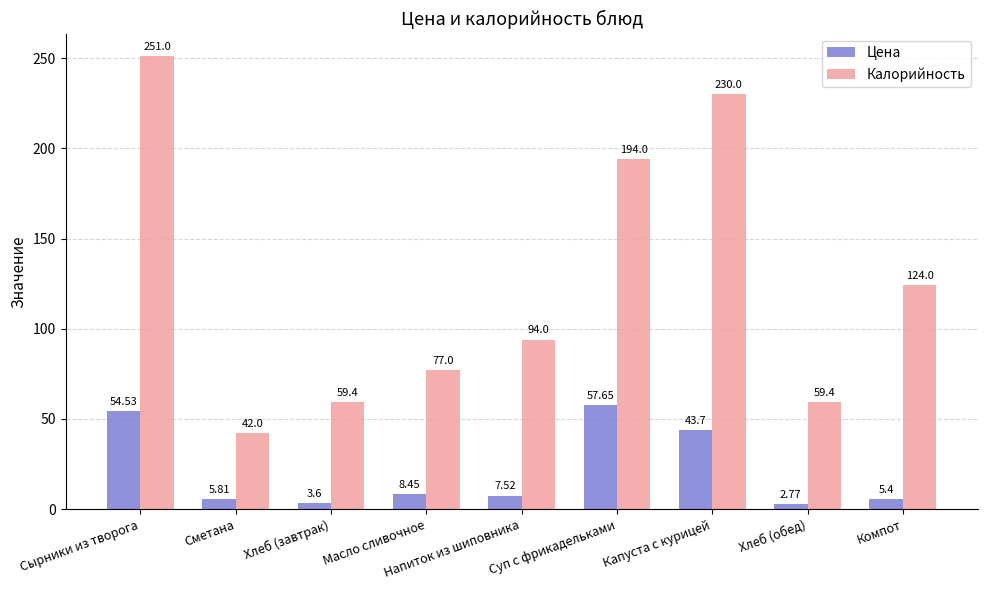

At how many categories does at least one series exceed 187?

3